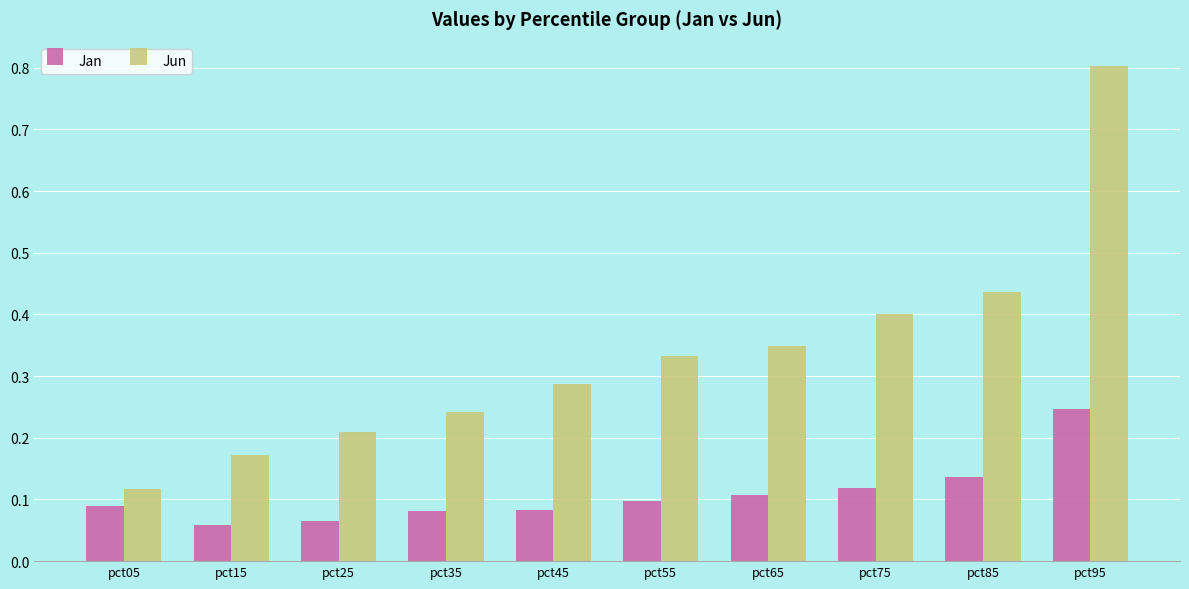

What is the maximum value for Jun?

0.8